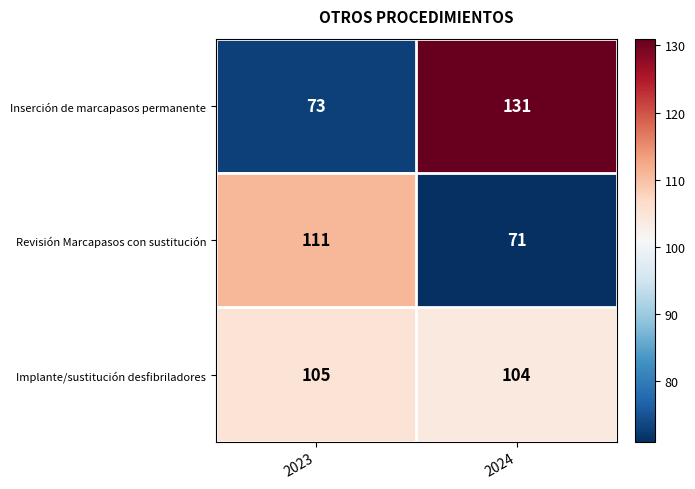

What is the highest value of the Implante/sustitución desfibriladores series?

105